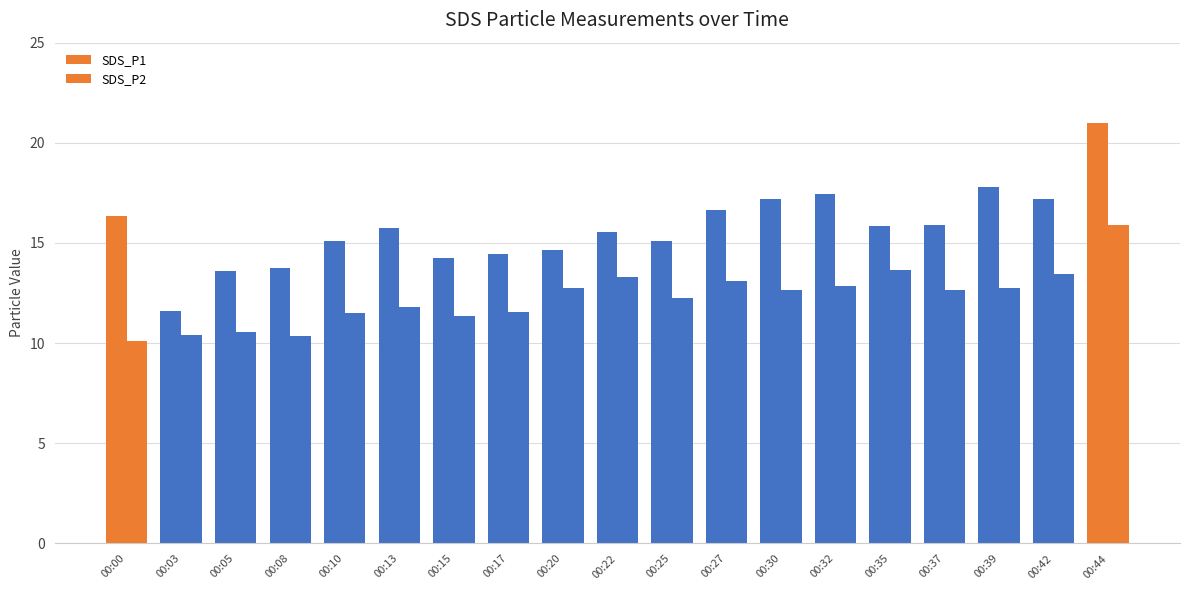

How many categories are shown in the chart?

19